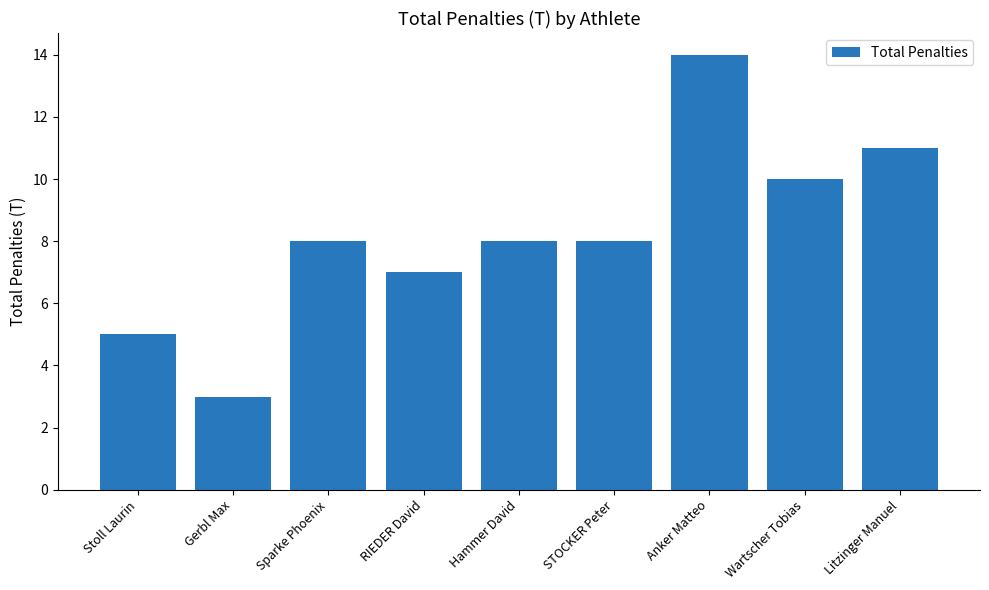

Are the bars grouped side by side (vs. stacked)?

No